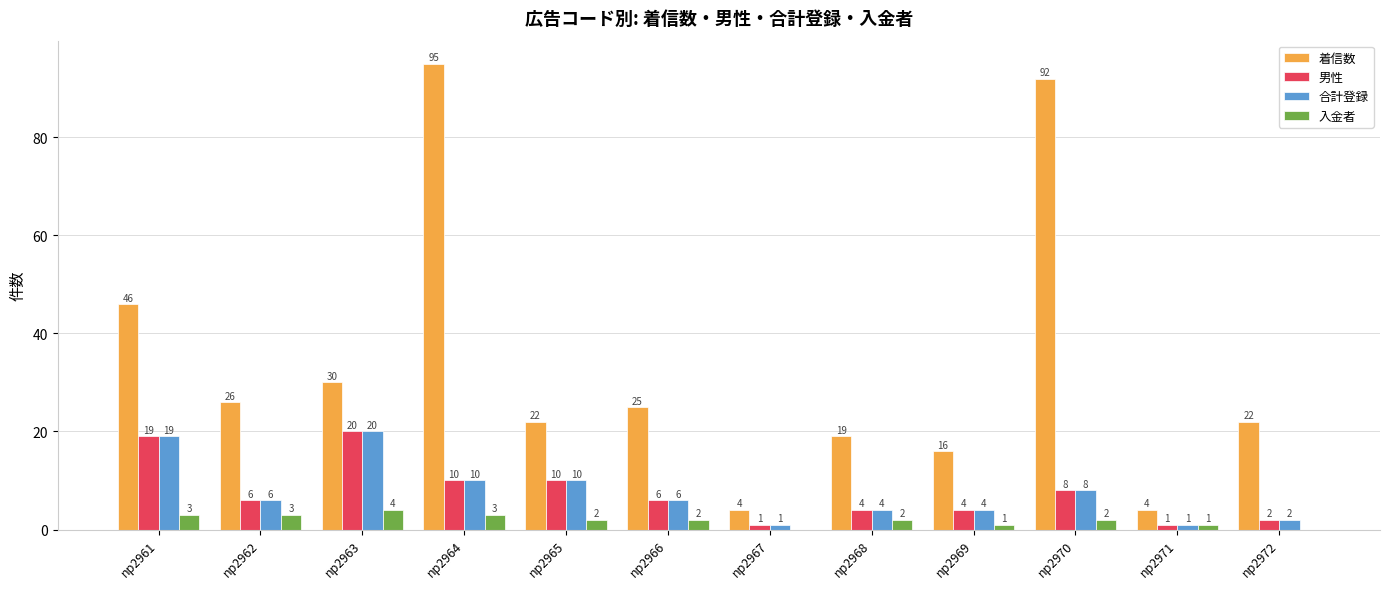

How many 男性 values are between 4 and 10?

7